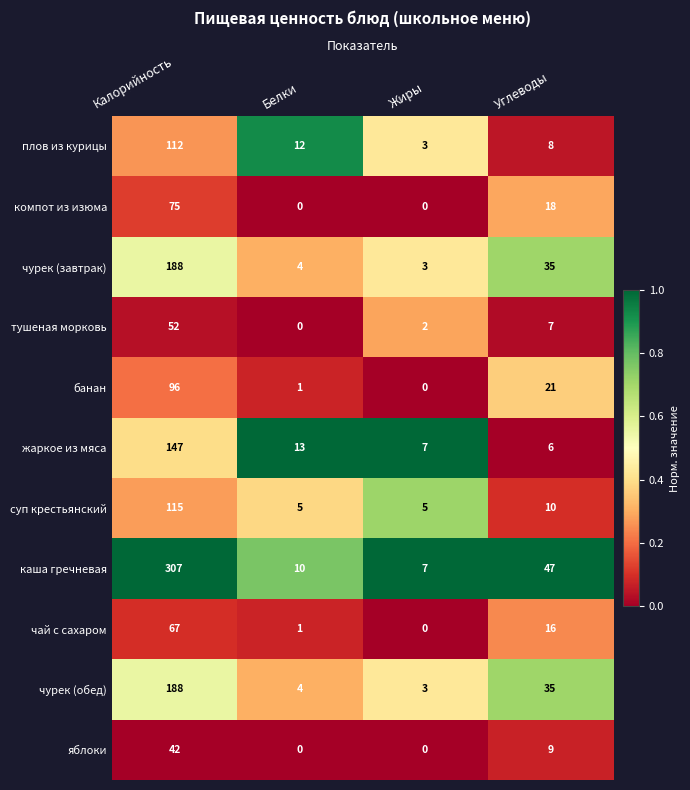

The тушеная морковь series shows 2 at Жиры. True or false?

True